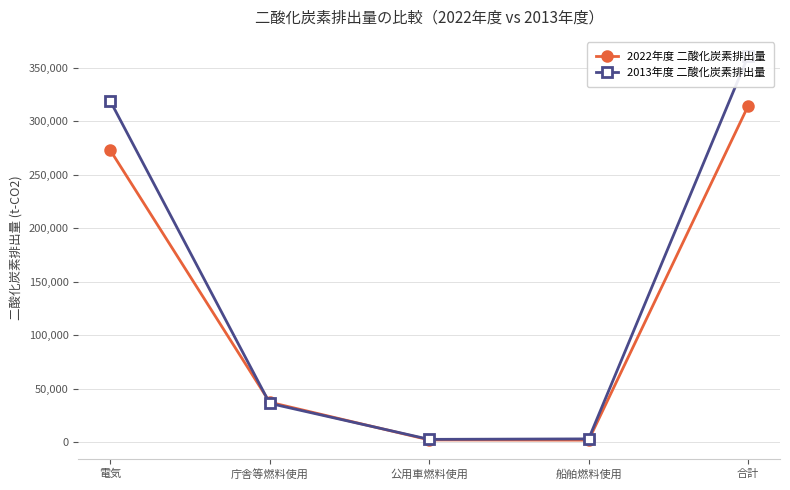

List the labels in order of 2013年度 二酸化炭素排出量 value, largest first.

合計, 電気, 庁舎等燃料使用, 船舶燃料使用, 公用車燃料使用